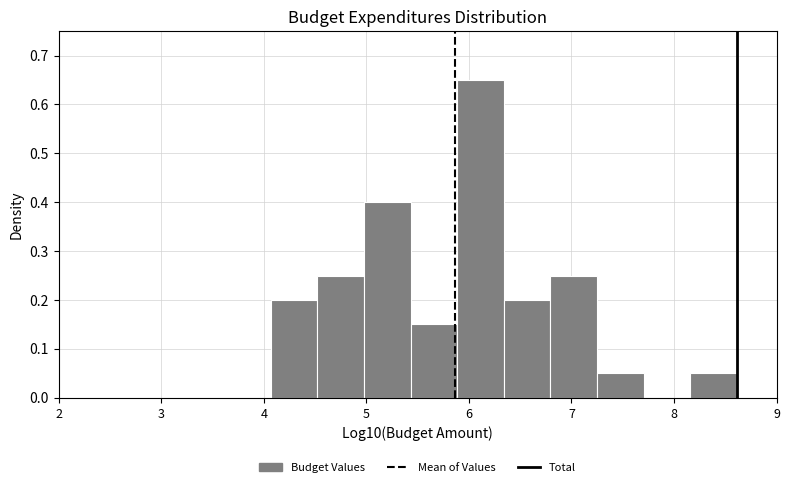

Which range on the x-axis has the tallest bar?

5.9 to 6.3